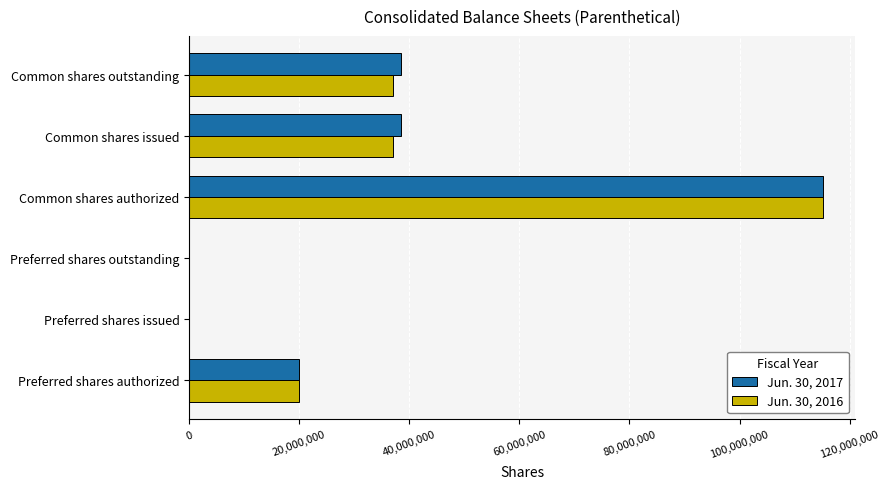

How many series are shown in this chart?

2